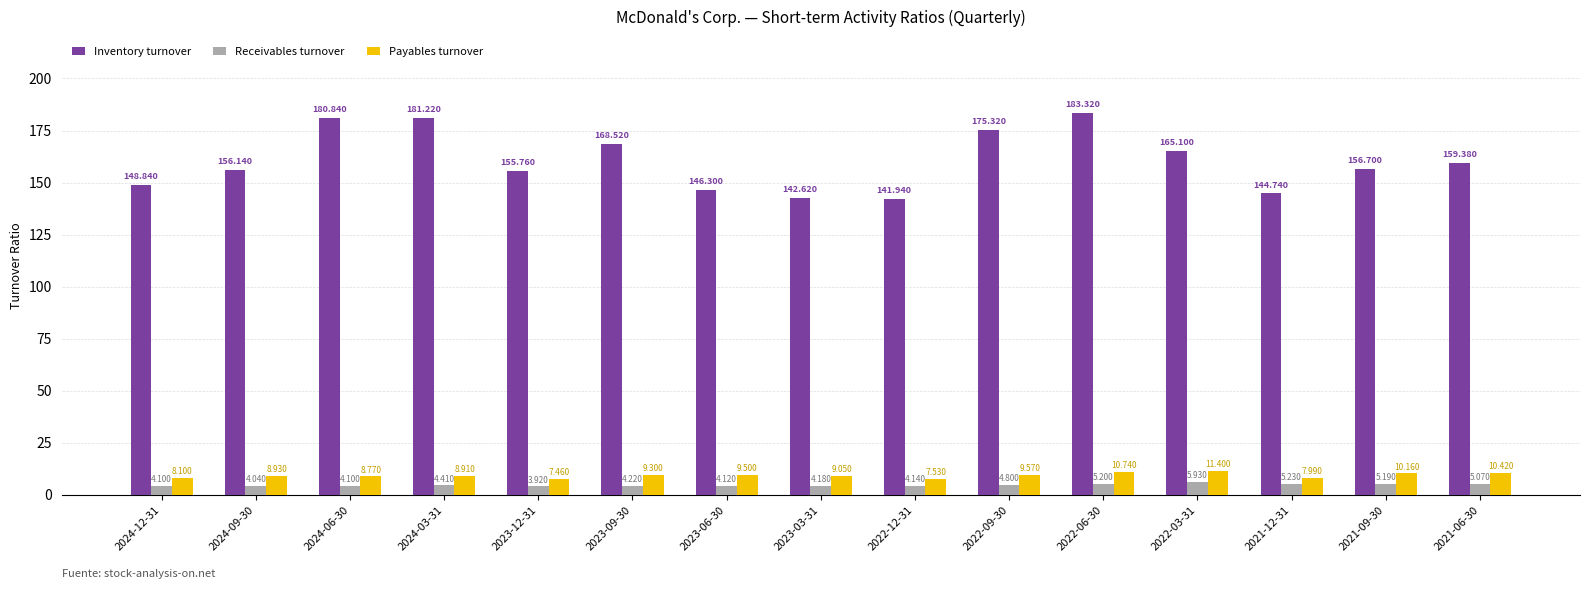

How many bars are there in each group?

3